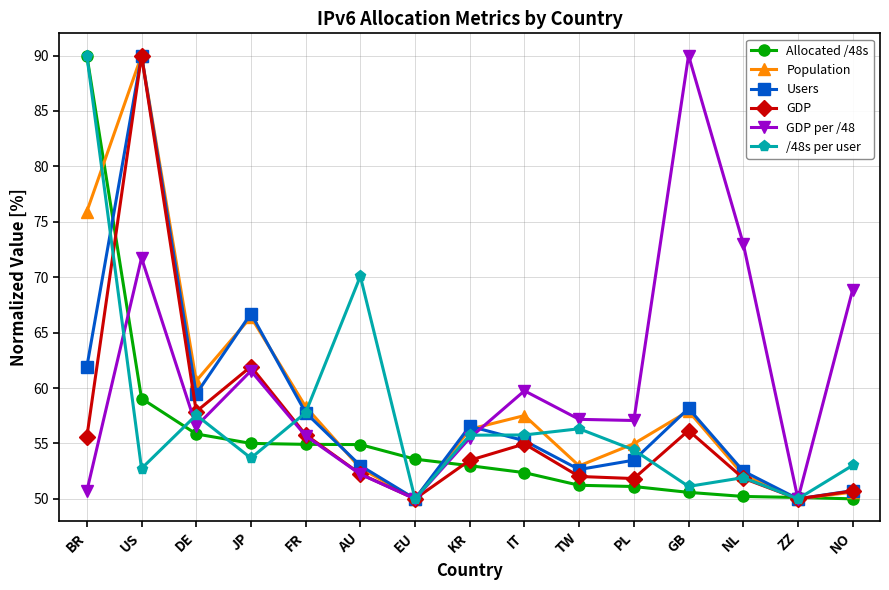

Count the number of data series in this chart.

6